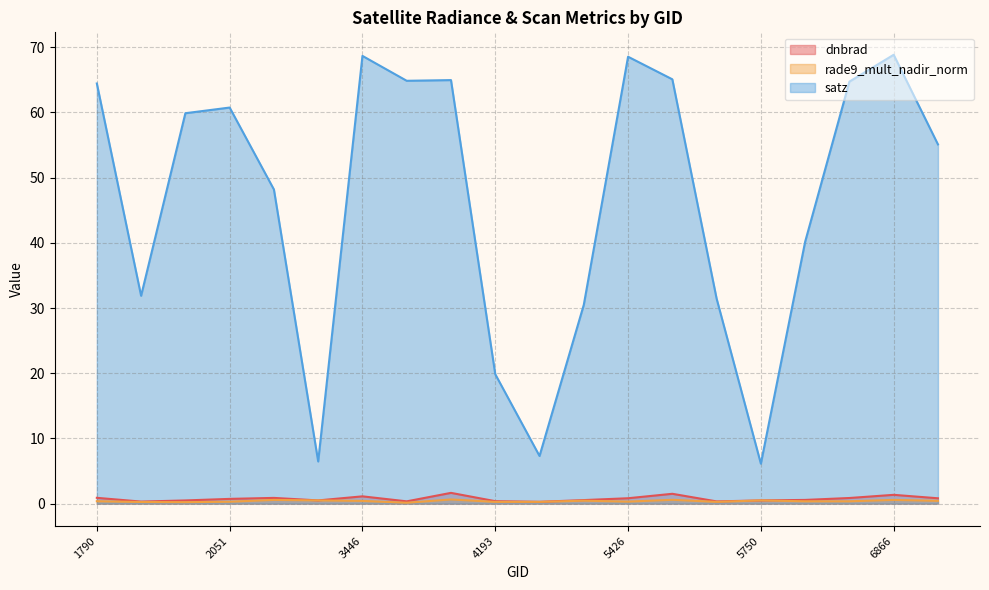

How many distinct data groups are displayed?

3